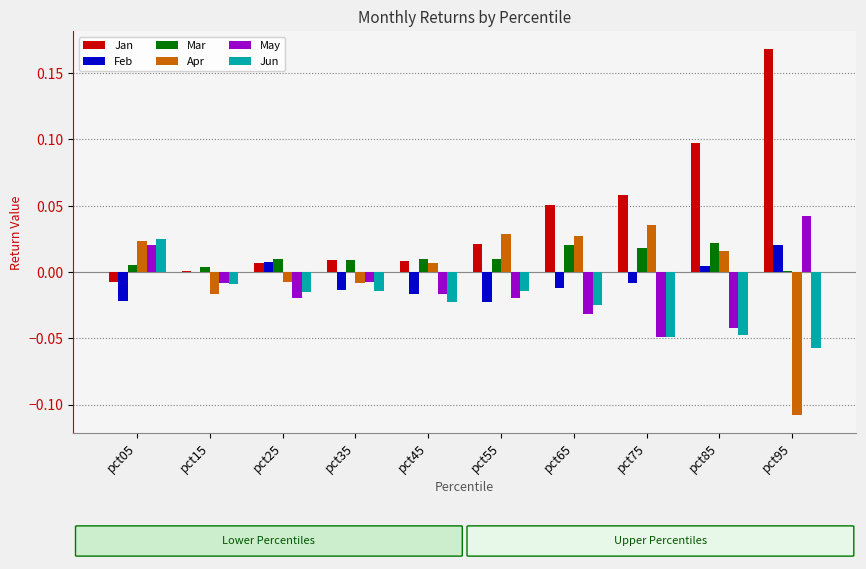

At which label does Jun first exceed 0?

pct05